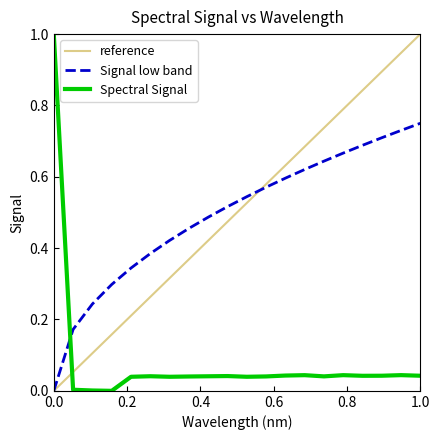

True or false: the data shows 0.1 at 184.2046578328.

False